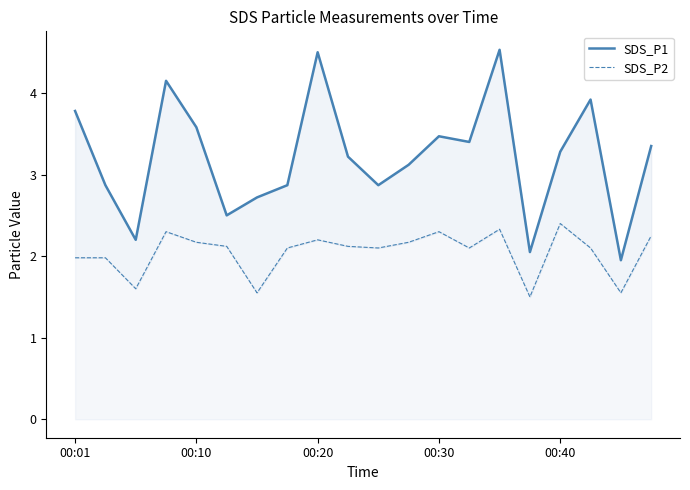

Rank the series by their average value, from highest to lowest.

SDS_P1, SDS_P2